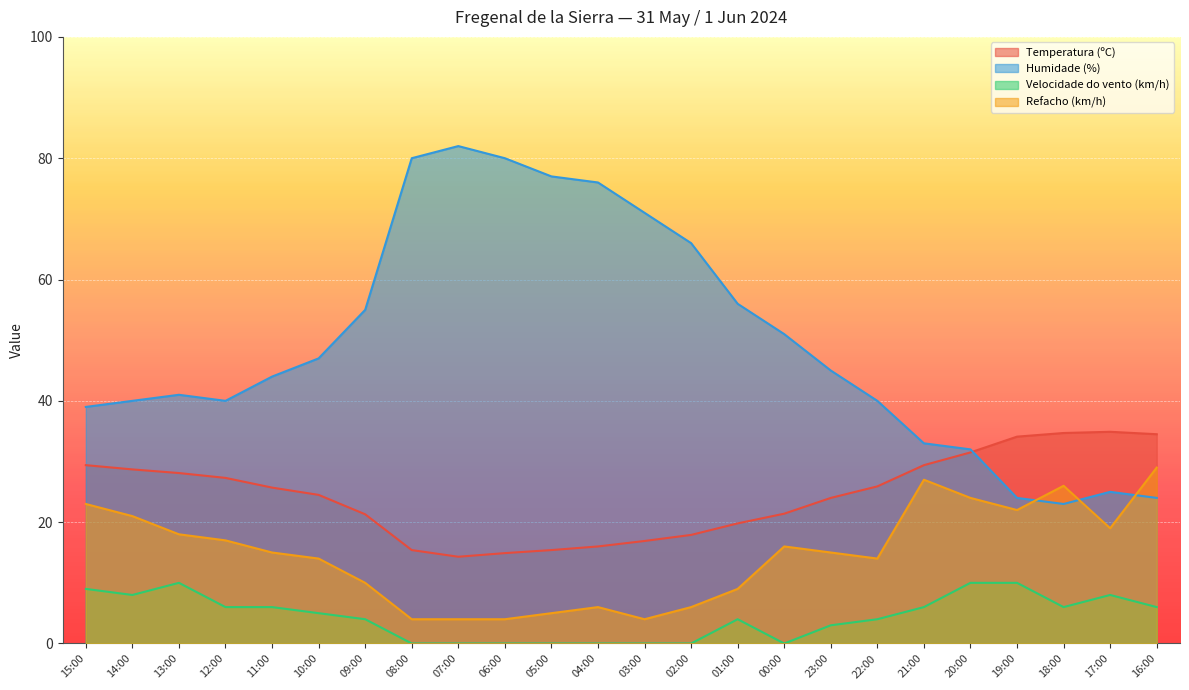

How many values in the Humidade (%) series are below 45?

12